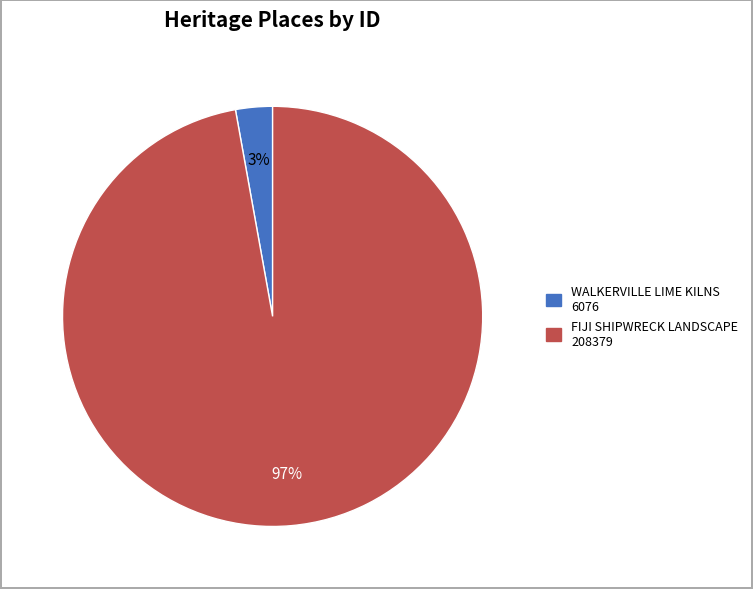

What is the smallest slice in the pie chart?

WALKERVILLE LIME KILNS